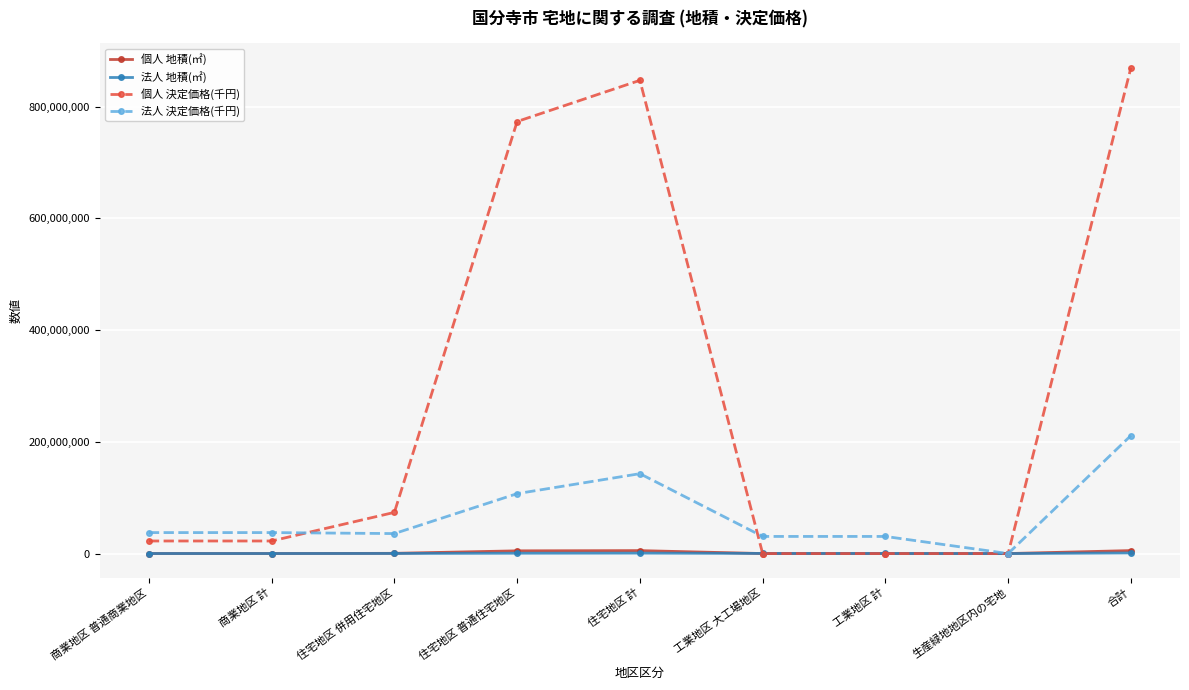

True or false: 個人 決定価格(千円) has a value of 0 at 工業地区 計.

True